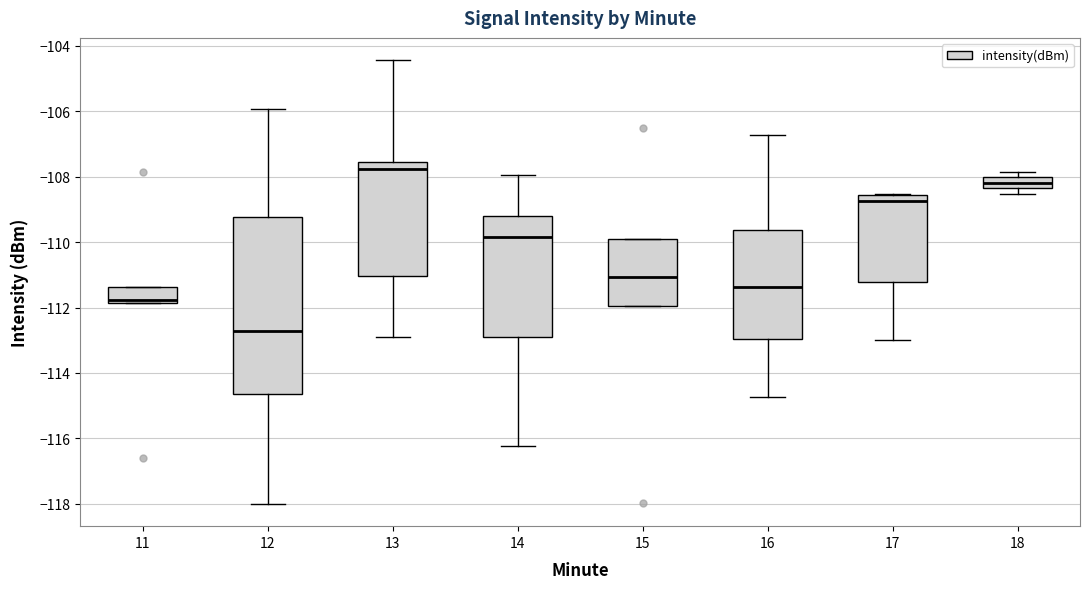

Reading left to right, transcribe this box plot: for each box, give where its median line is, the range the box spans, and where its two whiskers end, as read against the y-axis. The values are not printed on the chart, so give them approximately, as read against the axis.

11: median -111.8 (just above the box's lower edge), box -111.8 to -111.4, whiskers -111.8 to -111.4
12: median -112.8, box -114.6 to -109.2, whiskers -118.0 to -106.0
13: median -107.8, box -111.0 to -107.6, whiskers -113.0 to -104.4
14: median -109.8, box -112.8 to -109.2, whiskers -116.2 to -108.0
15: median -111.0, box -112.0 to -110.0, whiskers -112.0 to -110.0
16: median -111.4, box -113.0 to -109.6, whiskers -114.8 to -106.8
17: median -108.8, box -111.2 to -108.6, whiskers -113.0 to -108.6
18: median -108.2, box -108.4 to -108.0, whiskers -108.6 to -107.8